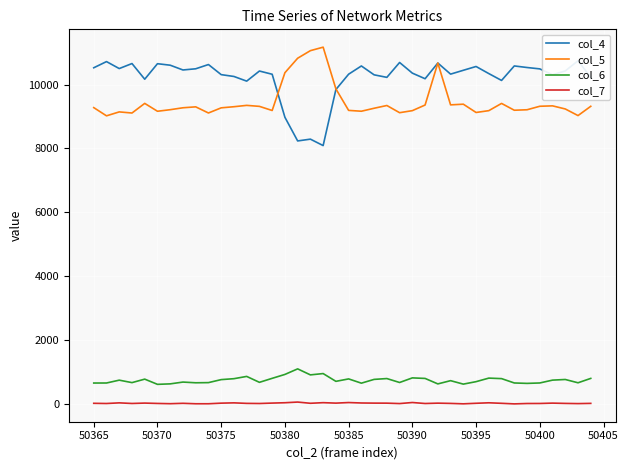

True or false: col_6 and col_5 intersect in this chart.

False